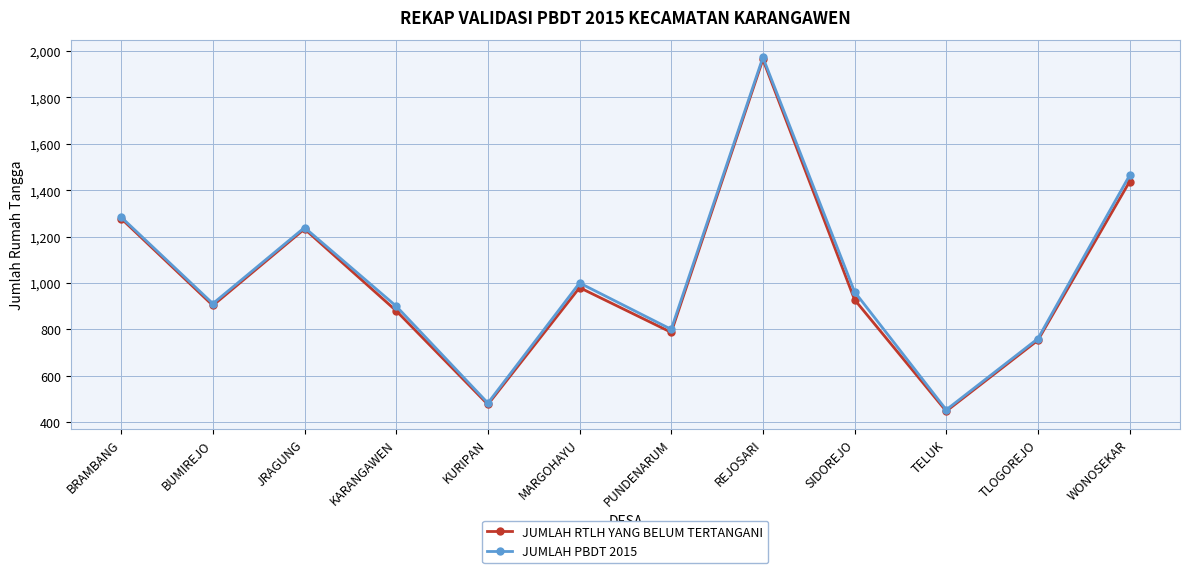

What is the total value across all series at JRAGUNG?

2472